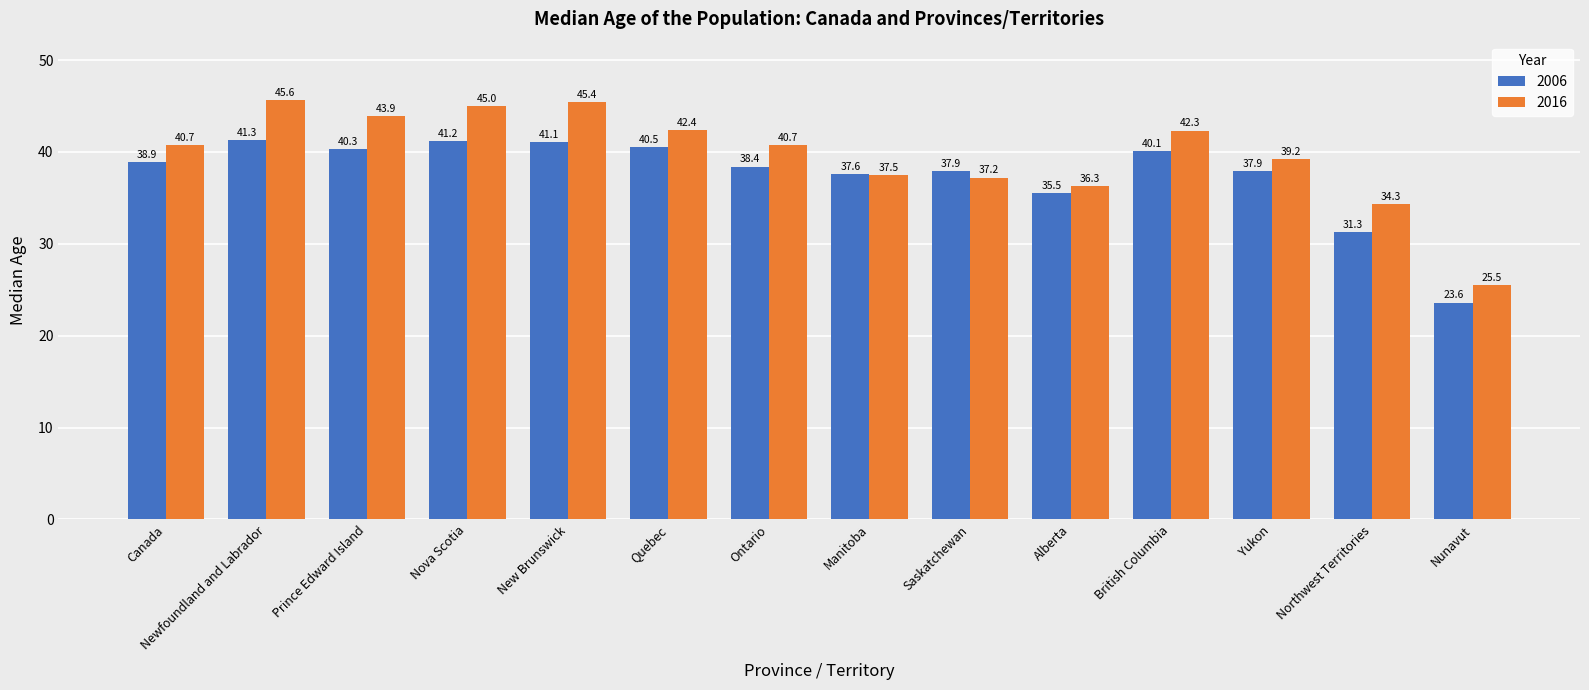

At which label does 2006 first exceed 38?

Canada